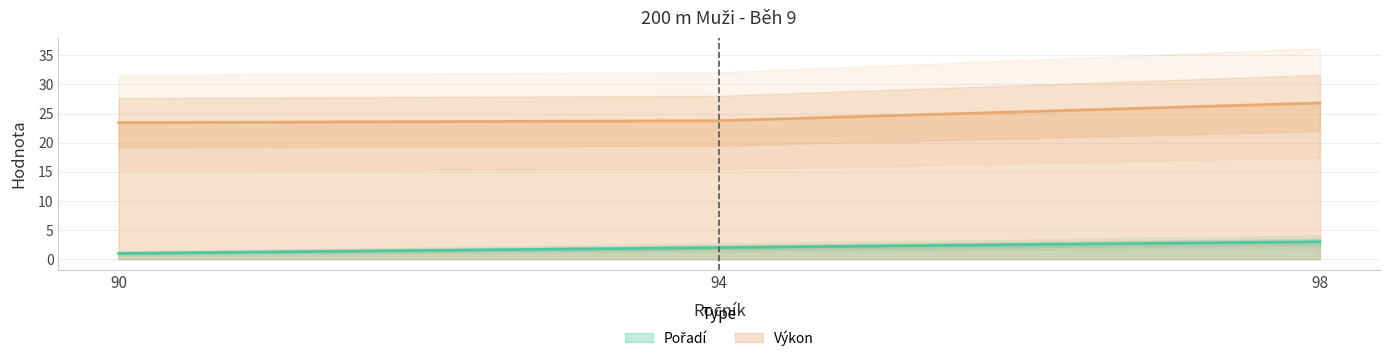

Is it true that Výkon equals 26.8 at 98?

True